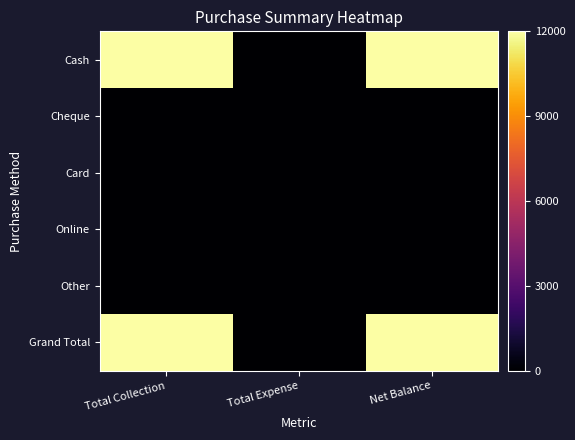

Rank the series at Total Collection from lowest to highest value.

Cheque, Card, Online, Other, Cash, Grand Total